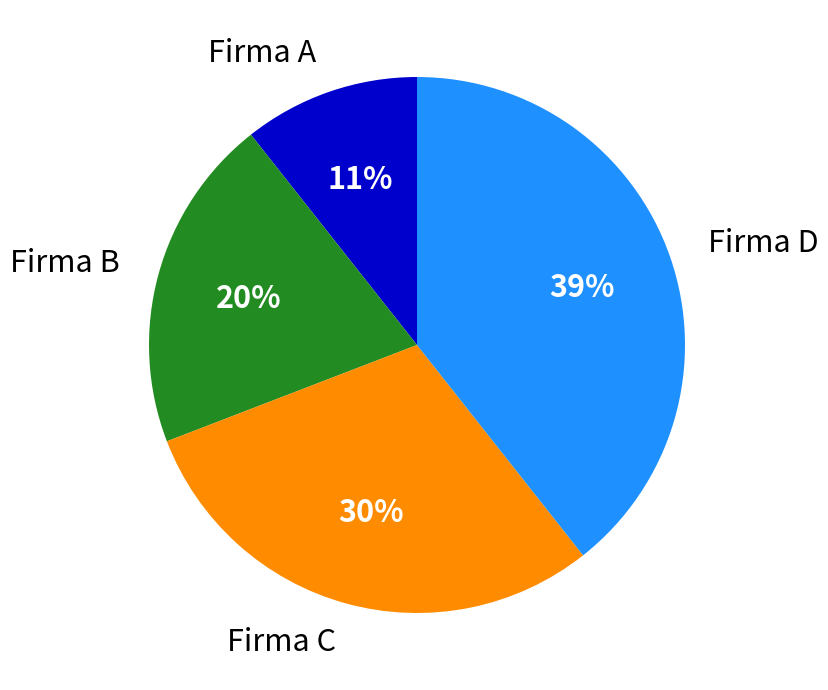

To the nearest percent, what is the average slice percentage?

25%